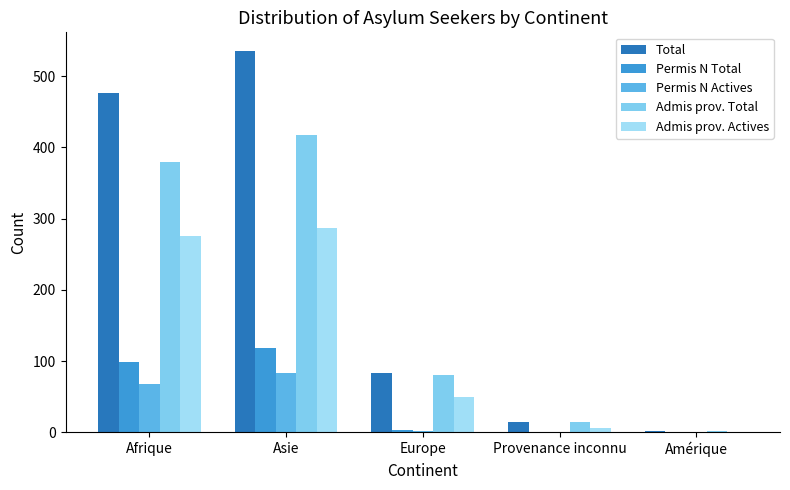

Which series has the largest range (max minus min)?

Total